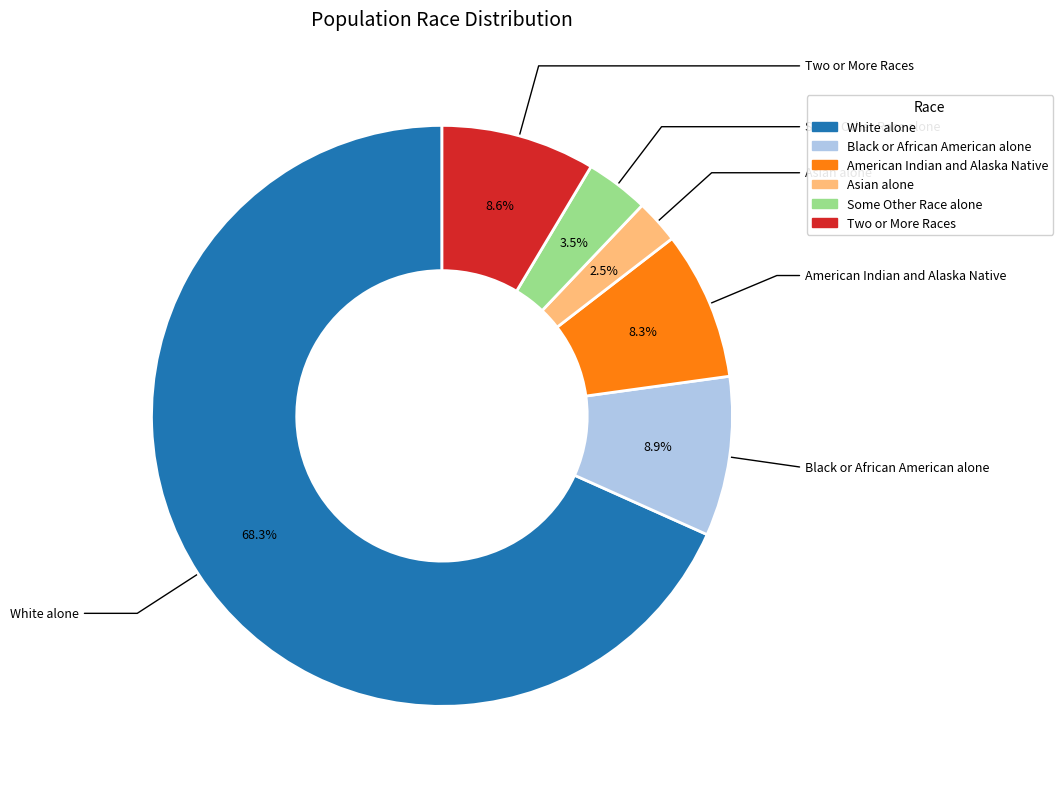

Does any single category account for the majority?

Yes